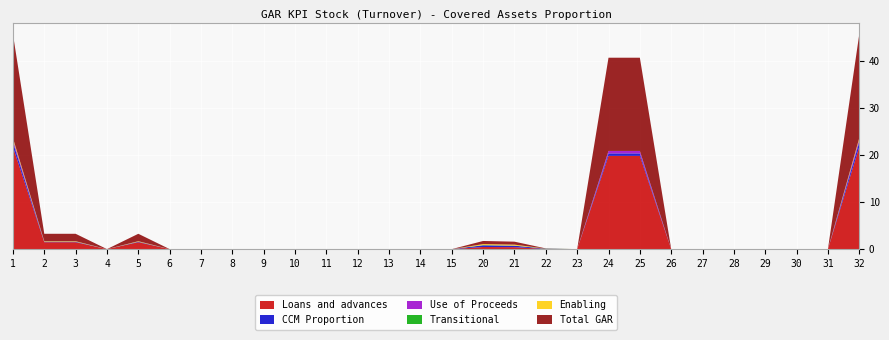

Is it true that Loans and advances equals 0.0 at 30?

True